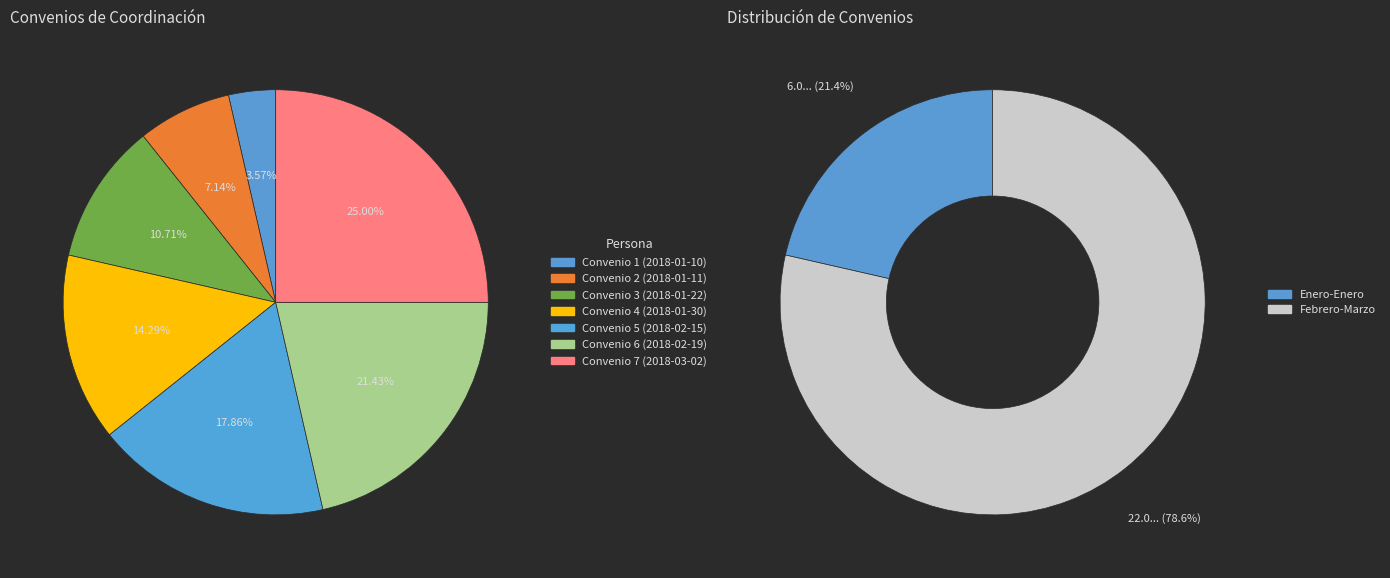

Which has a higher value, Convenio 5 (2018-02-15) or Convenio 2 (2018-01-11)?

Convenio 5 (2018-02-15)